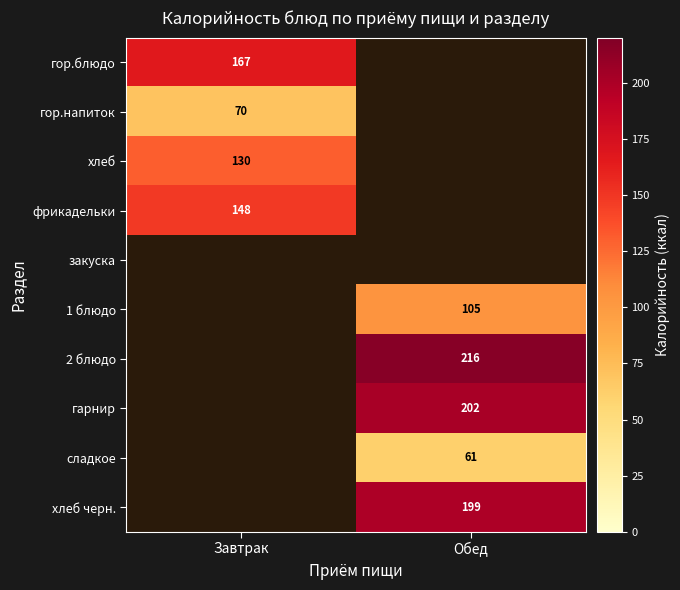

Is it true that гор.напиток equals 28 at Завтрак?

False